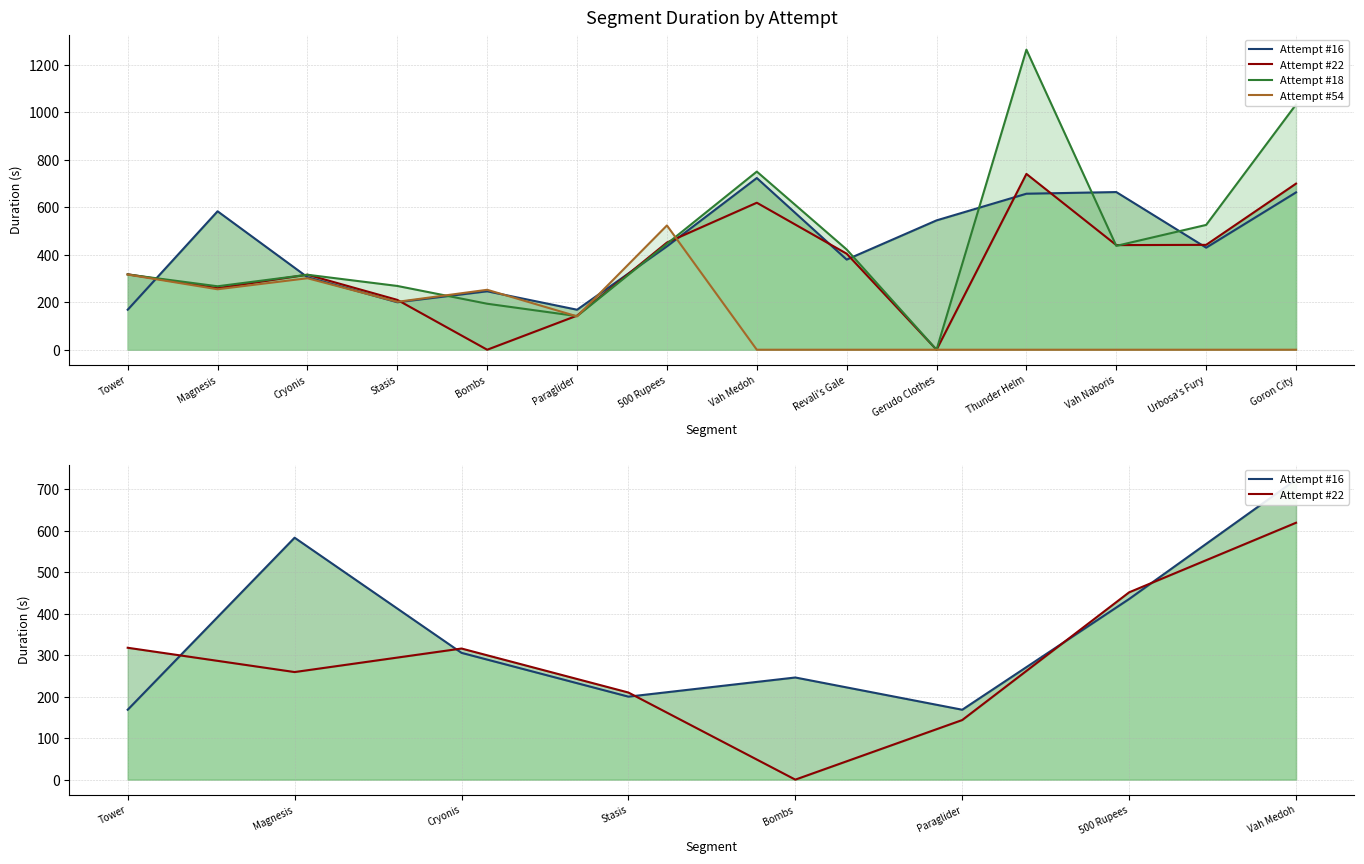

Rank the categories by Attempt #54 value from highest to lowest.

500 Rupees, Tower, Cryonis, Magnesis, Bombs, Stasis, Paraglider, Vah Medoh, Revali's Gale, Gerudo Clothes, Thunder Helm, Vah Naboris, Urbosa's Fury, Goron City